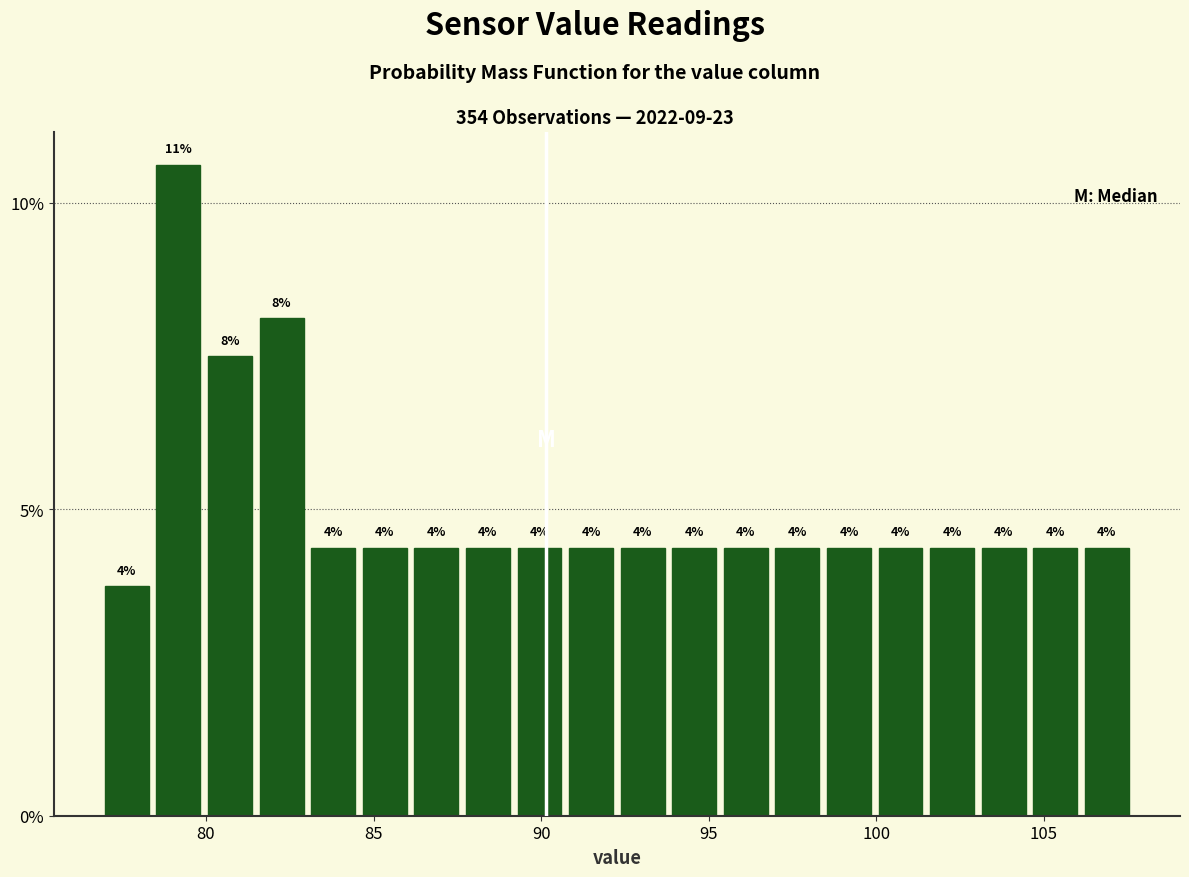

Read against the x-axis, roughly where is the centre of the tallest bar?

79.0